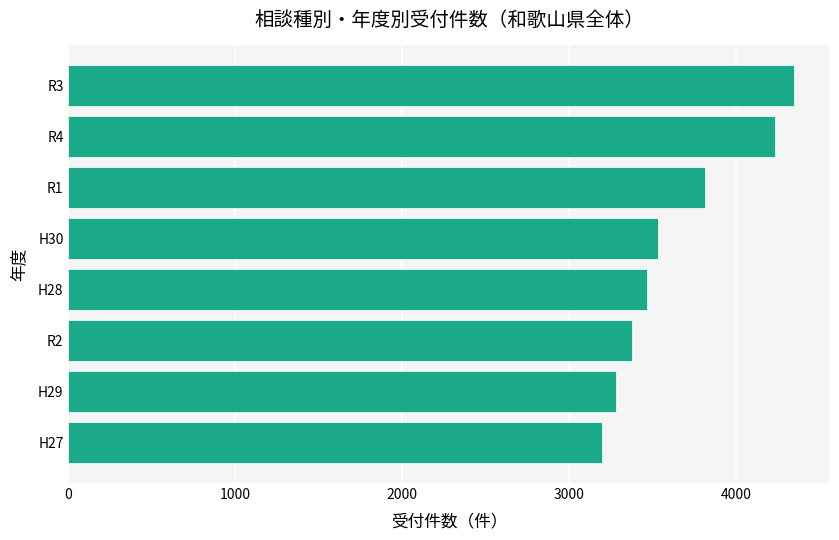

Reading bottom to top, list all the values displayed in this chart.

3195	3280	3376	3469	3535	3814	4236	4346